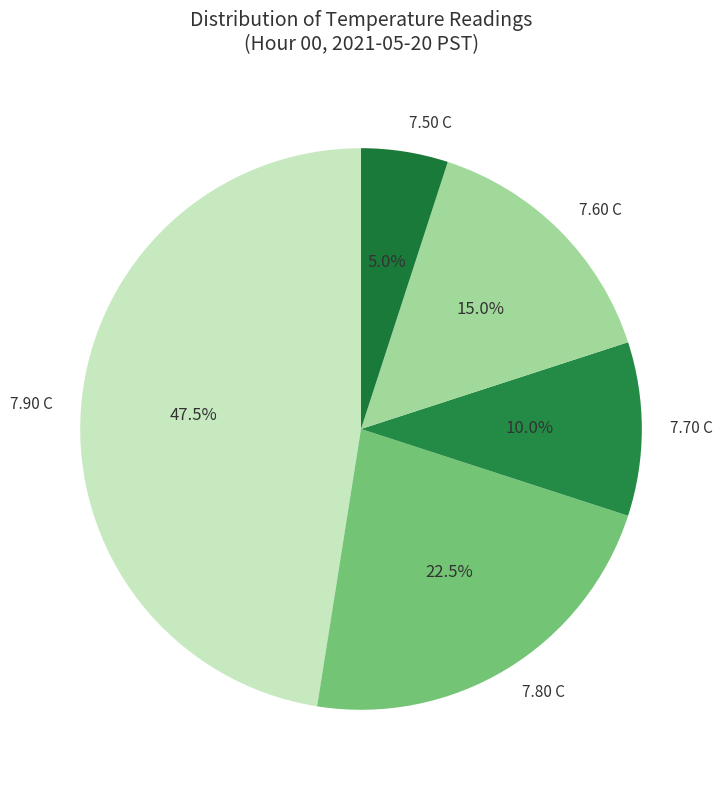

Between 7.80 C and 7.50 C, which is larger?

7.80 C